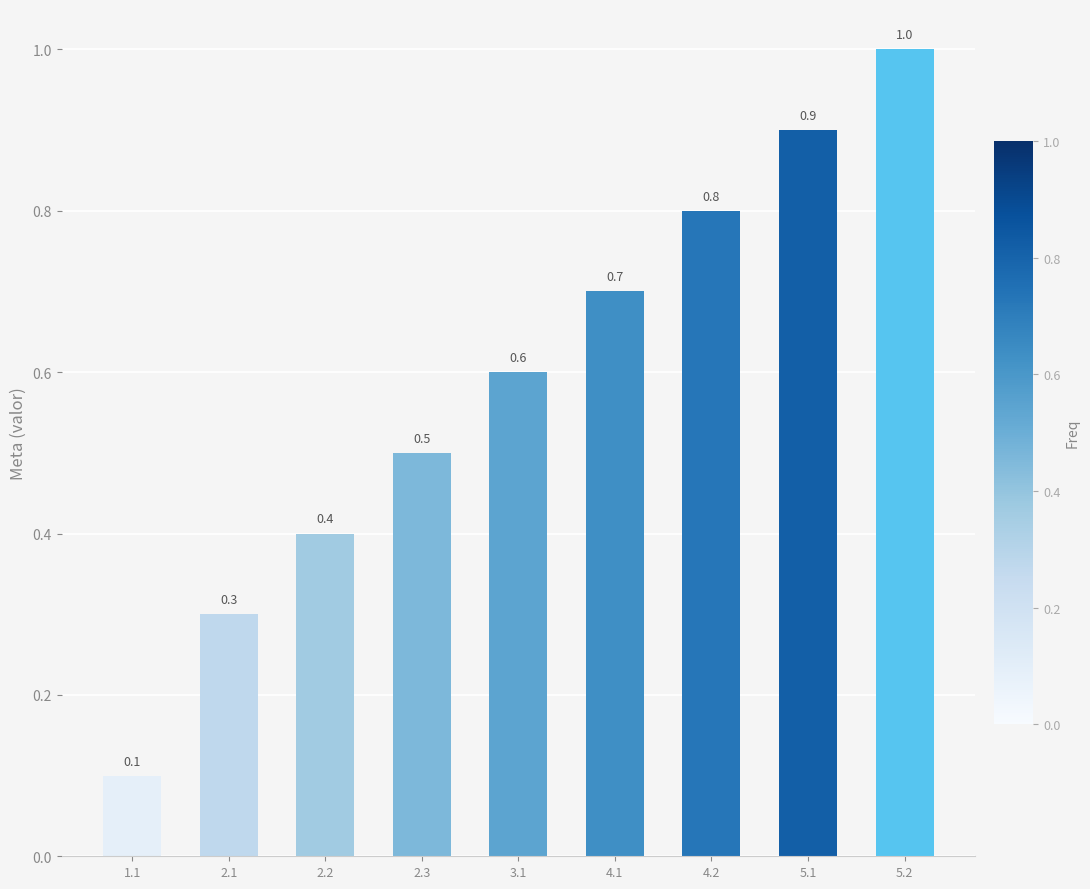

Between 2.3 and 4.1, which is larger?

4.1